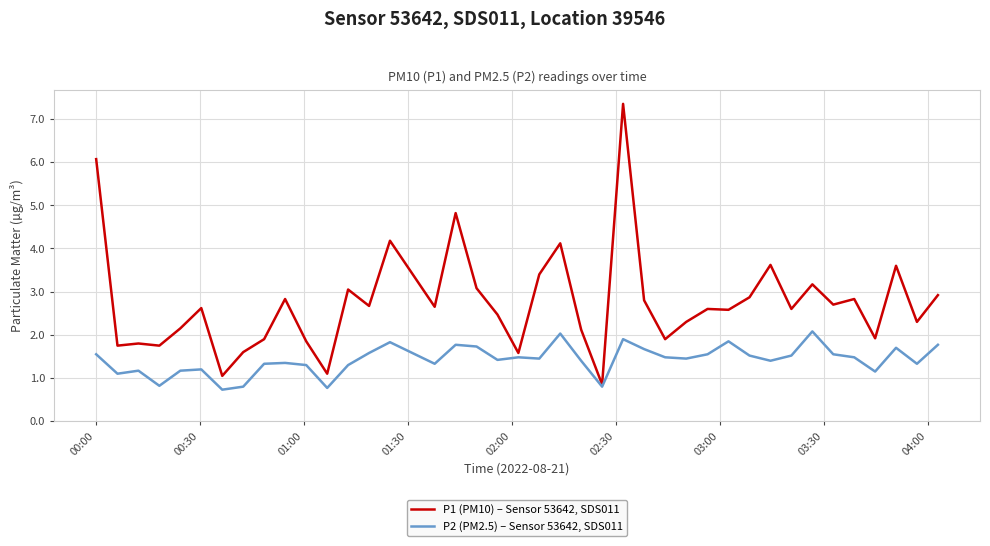

How many lines are shown in the chart?

2